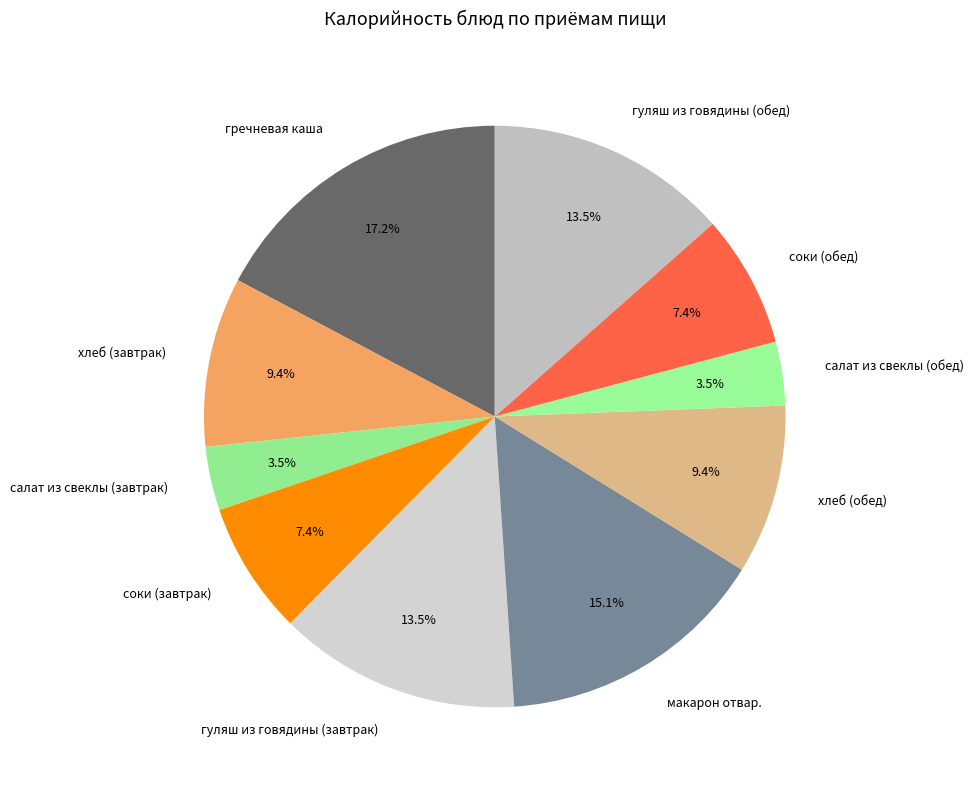

What is the total percentage of салат из свеклы (завтрак) and гуляш из говядины (завтрак)?

17.0%